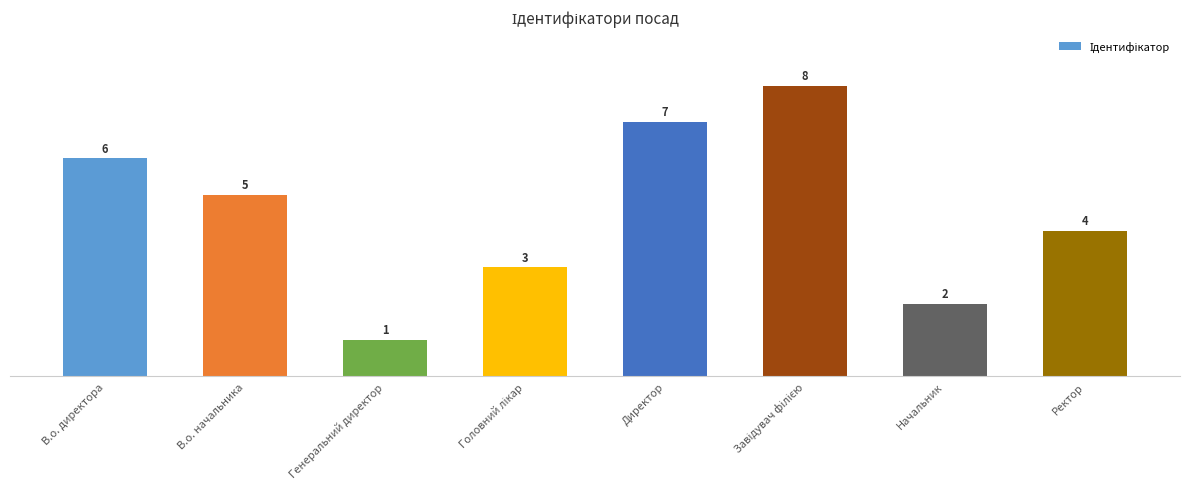

How many values are between 3 and 7?

5